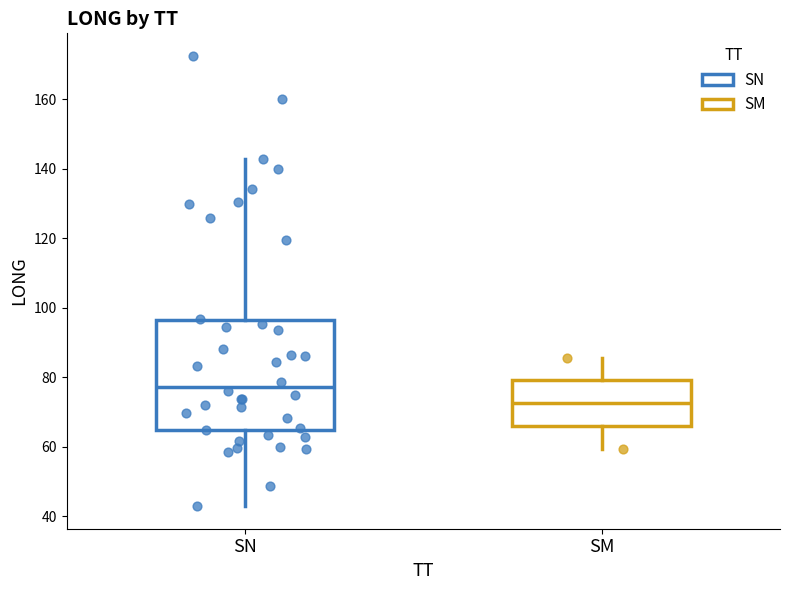

Comparing the boxes themselves (not the whiskers), which one is the tallest?

SN